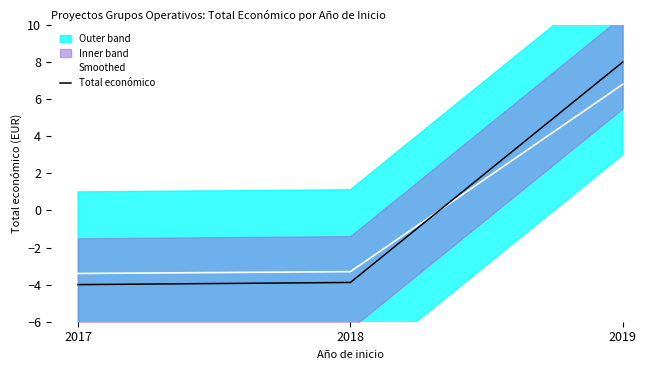

What is the sum of the Smoothed values at 2018 and 2017?

-6.7